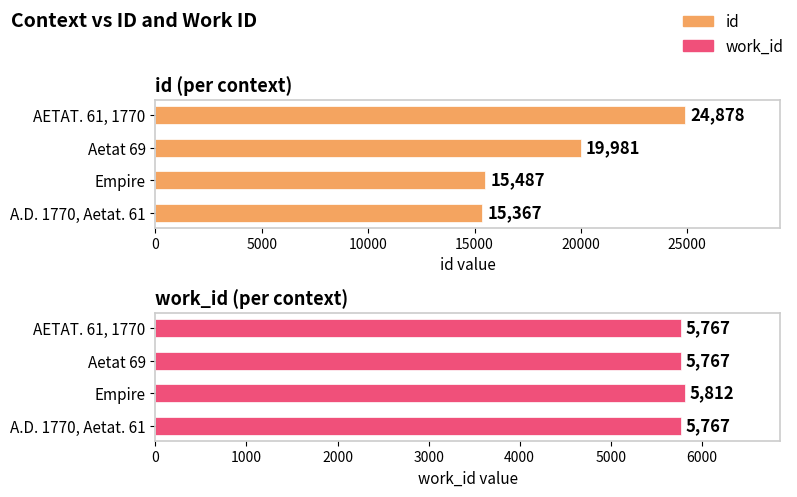

Reading right to left, list all the values displayed in this chart.

id: 24878	19981	15487	15367
work_id: 5767	5767	5812	5767